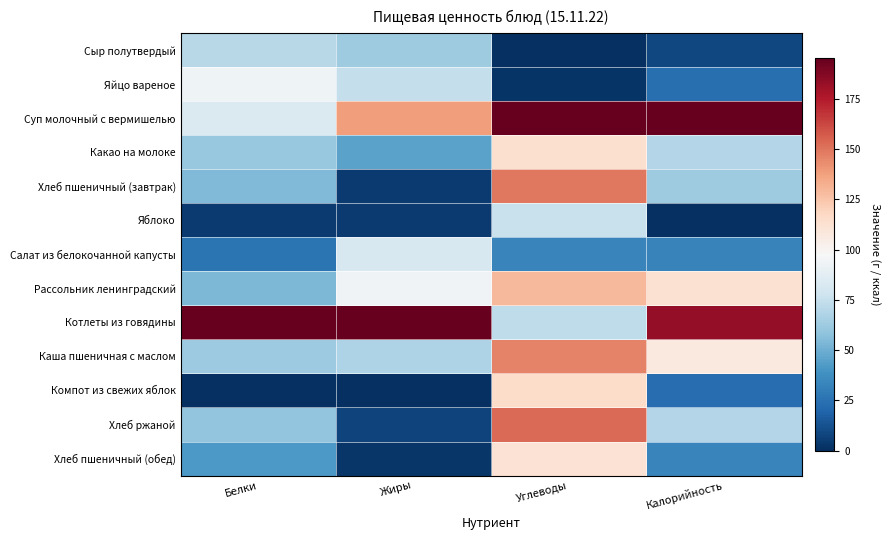

Which series changed the most between Белки and Углеводы?

Котлеты из говядины